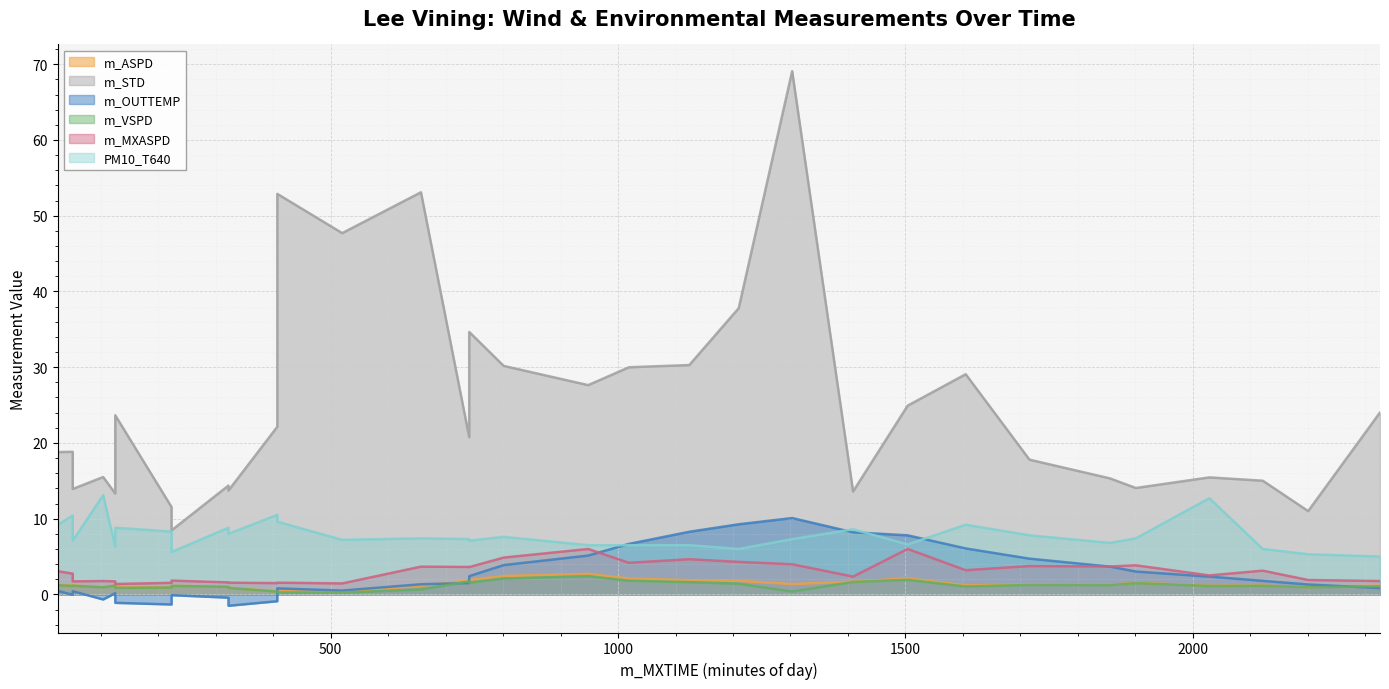

Which series has the largest range (max minus min)?

m_STD